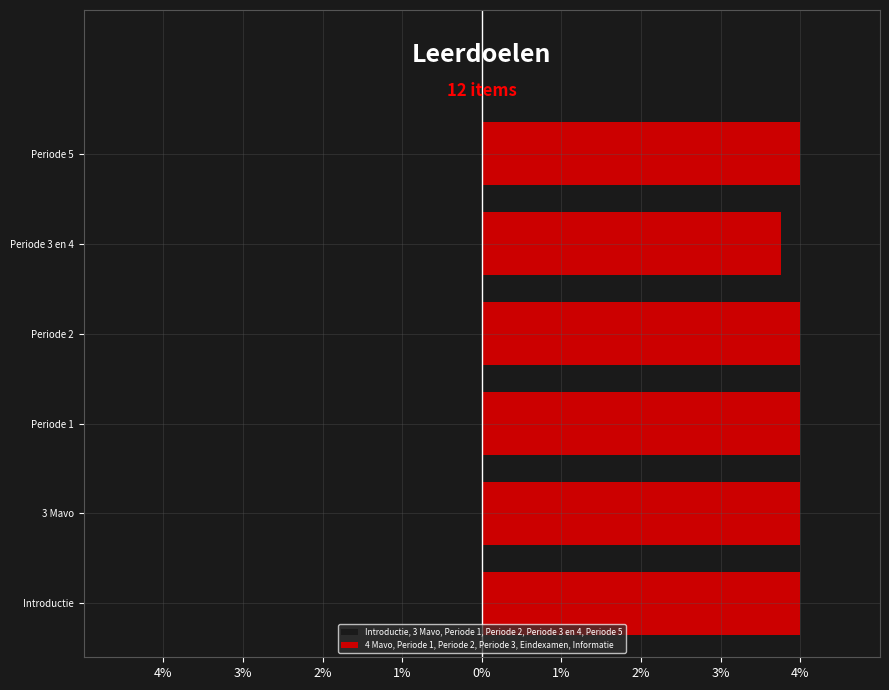

Reading left to right, list all the values displayed in this chart.

Introductie, 3 Mavo, Periode 1, Periode 2, Periode 3 en 4, Periode 5: -4.0	-4.0	-4.0	-4.0	-4.0	-4.0
4 Mavo, Periode 1, Periode 2, Periode 3, Eindexamen, Informatie: 4.0	4.0	4.0	4.0	3.8	4.0